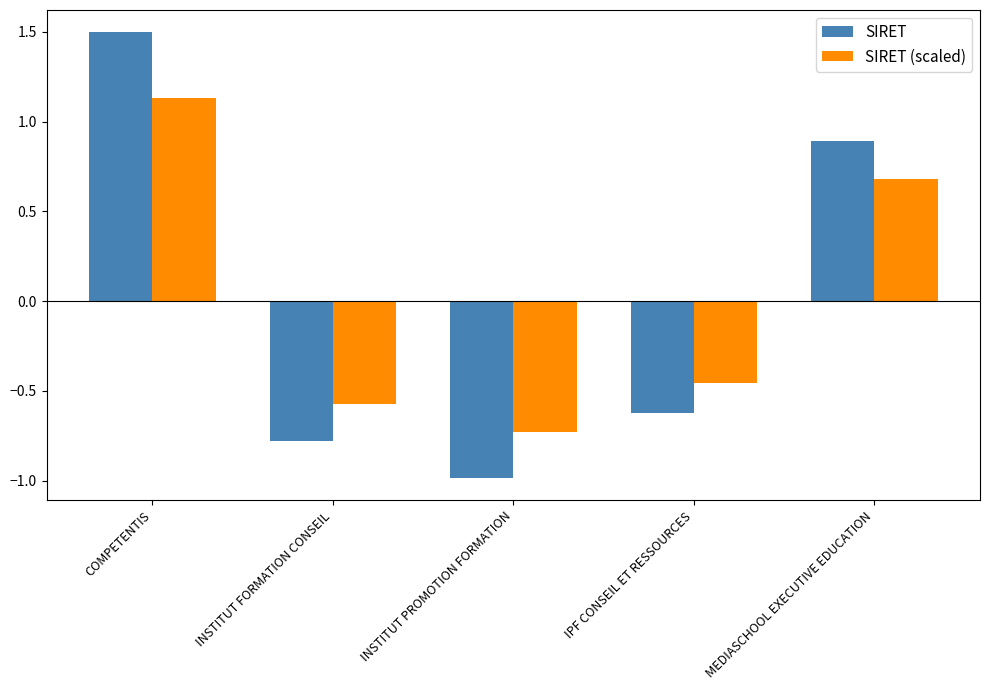

True or false: SIRET has a value of -1.2 at INSTITUT FORMATION CONSEIL.

False